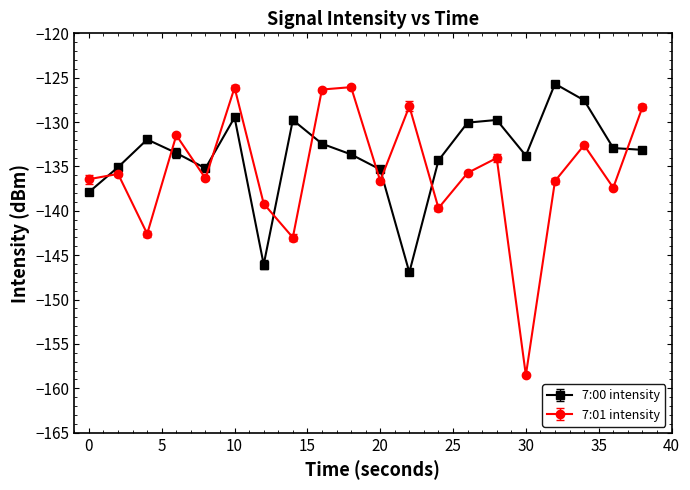

Which series has the widest spread of values?

7:01 intensity